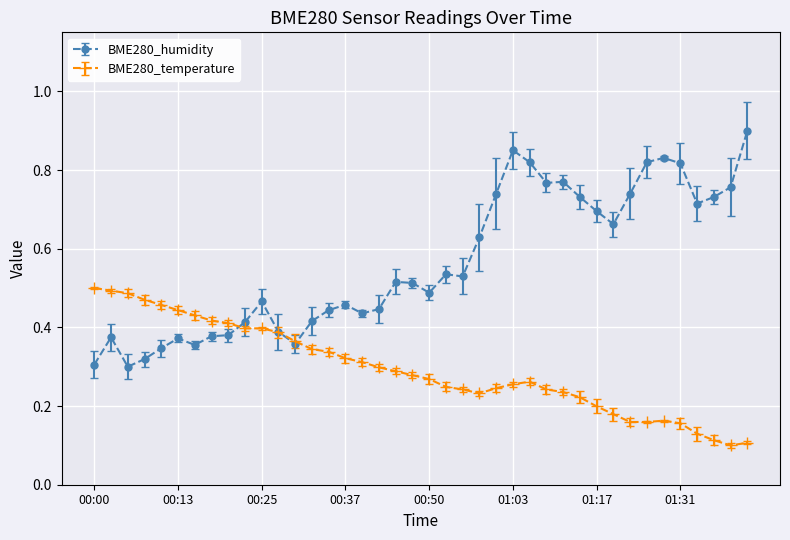

How many data points does each series have?

40